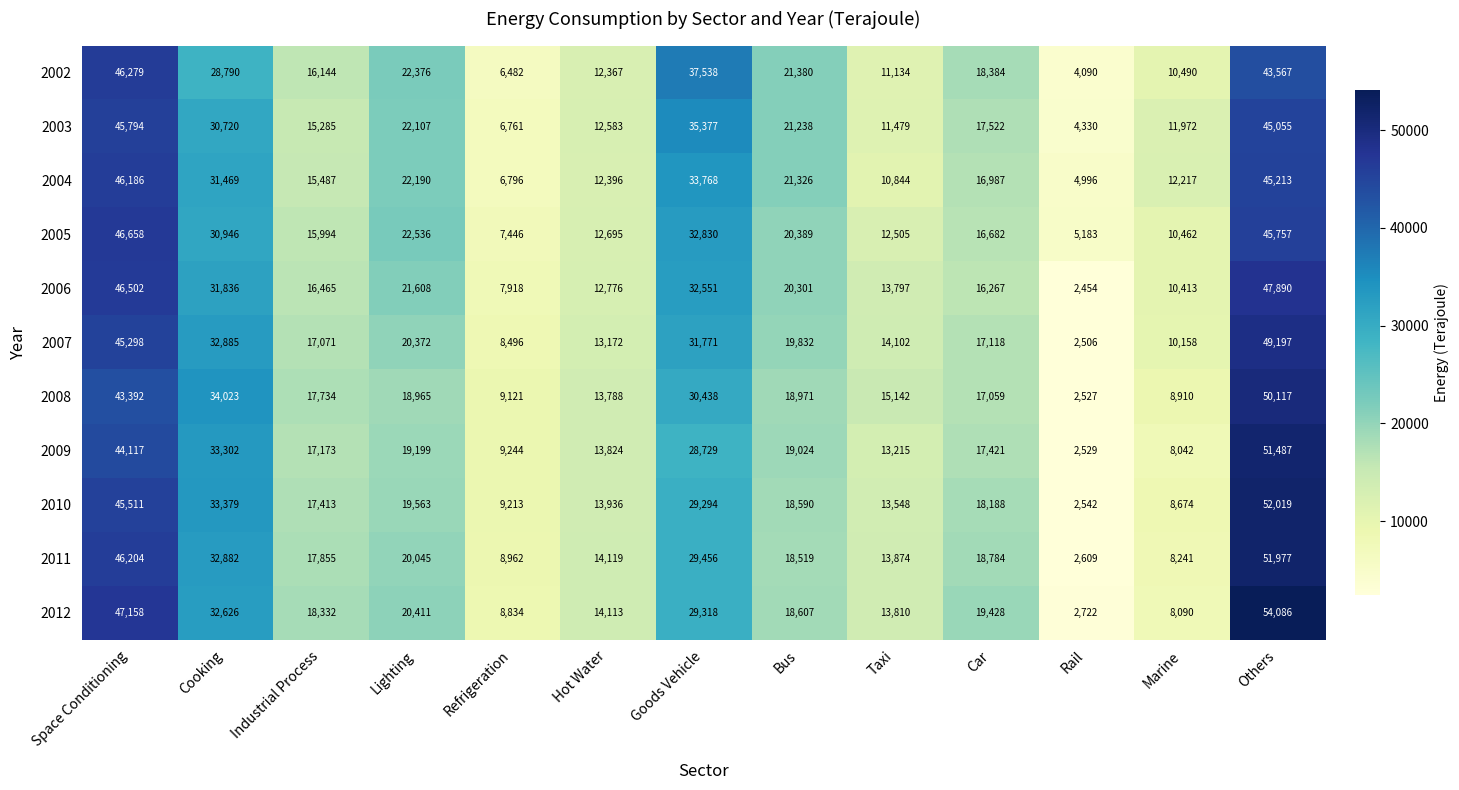

Which series has the largest total across all categories?

2012